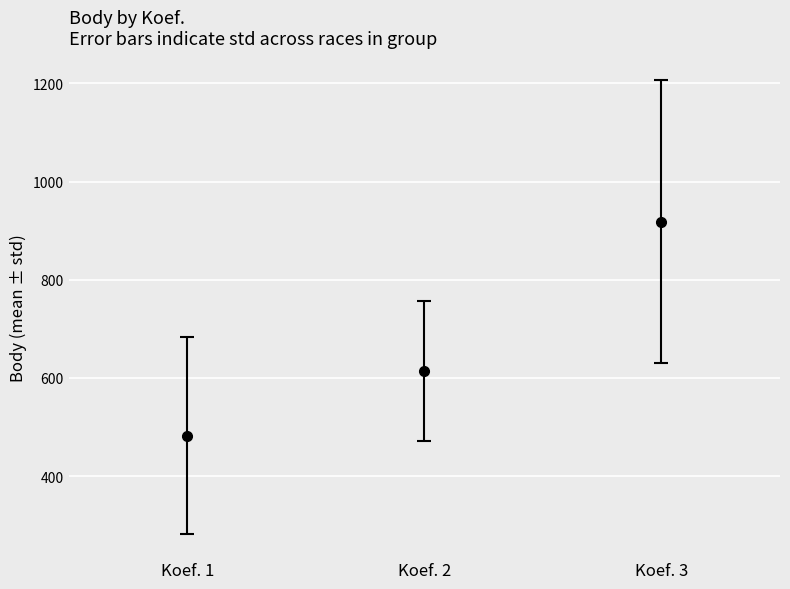

Rank the categories by value from highest to lowest.

Koef. 3, Koef. 2, Koef. 1